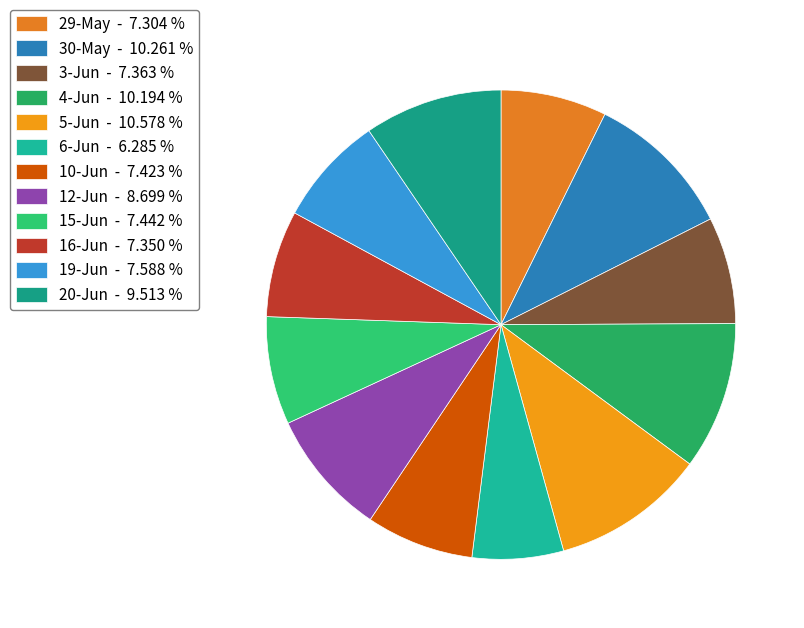

How many segments does this pie chart have?

12